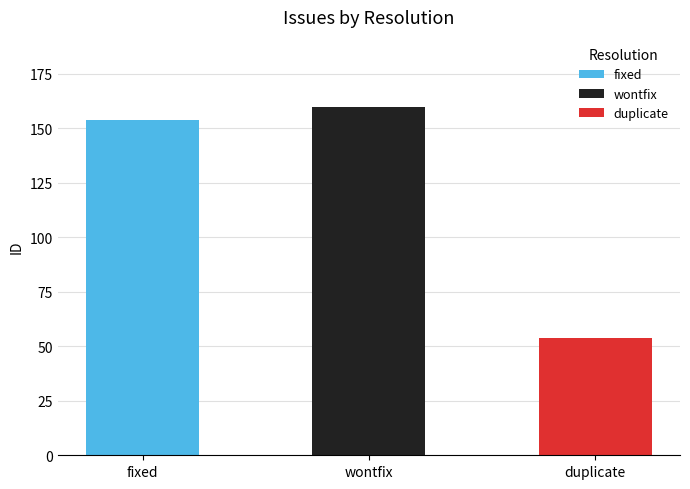

How many data points are less than 154?

1